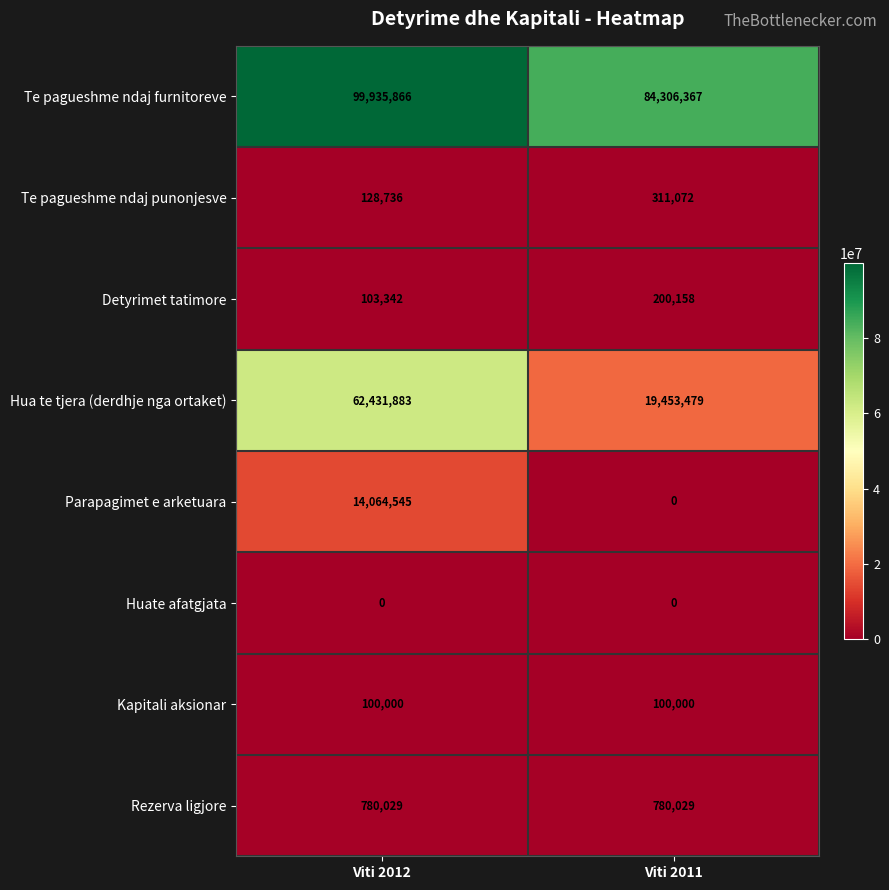

List the series in order of their peak value, lowest first.

Huate afatgjata, Kapitali aksionar, Detyrimet tatimore, Te pagueshme ndaj punonjesve, Rezerva ligjore, Parapagimet e arketuara, Hua te tjera (derdhje nga ortaket), Te pagueshme ndaj furnitoreve